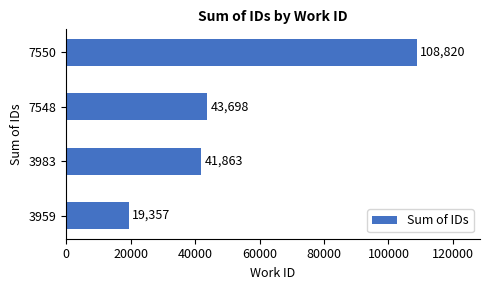

Reading bottom to top, transcribe all the data shown in this chart.

3959=19357	3983=41863	7548=43698	7550=108820